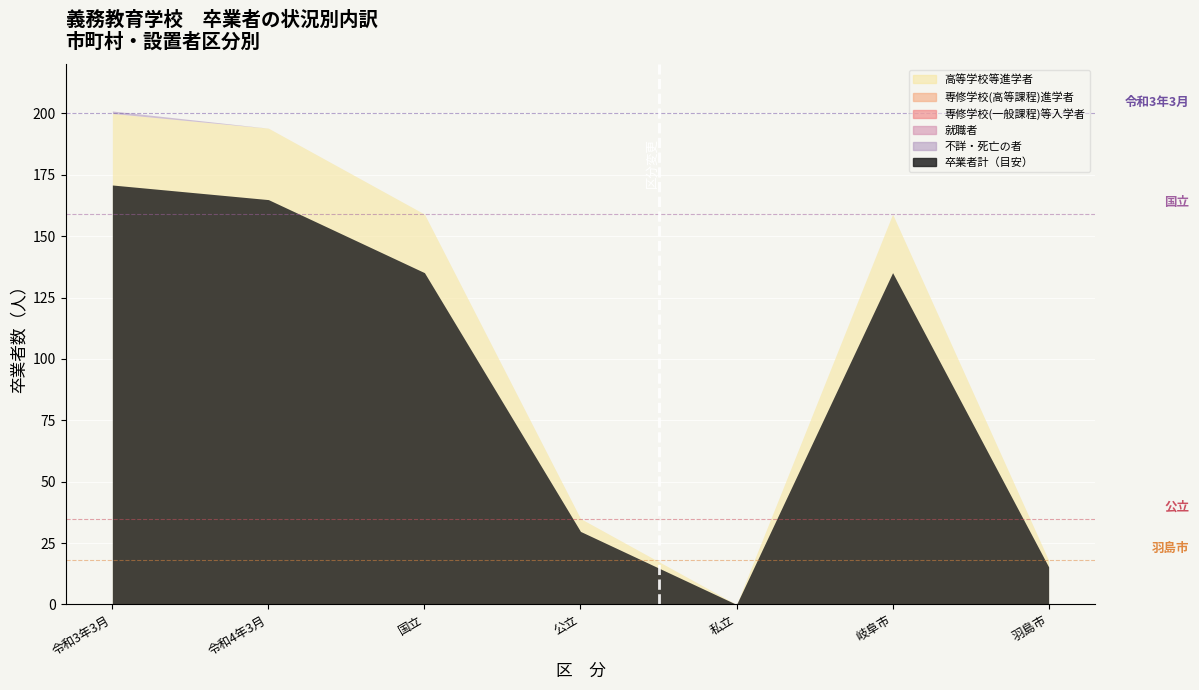

At which label is 専修学校(高等課程)進学者 closest to 0?

令和3年3月